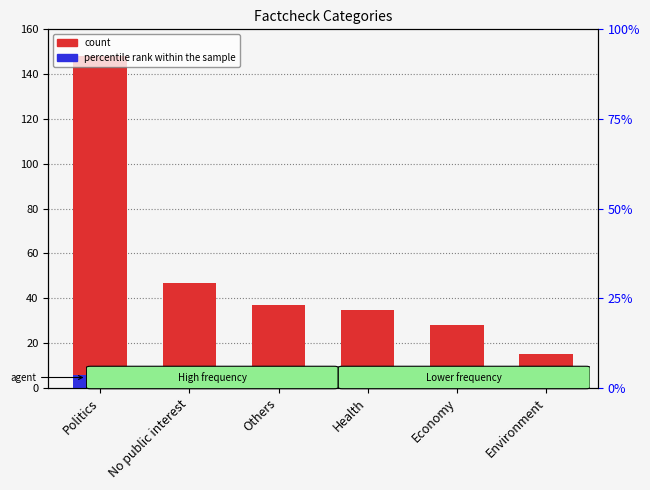

What is the average value of the count series?

51.7